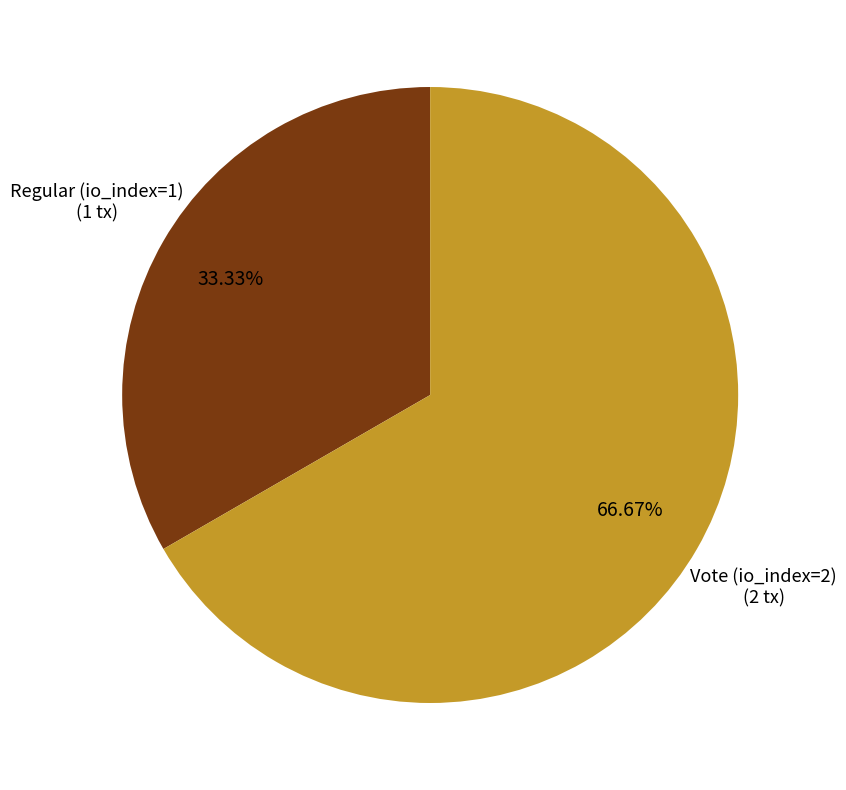

How many slices are in this pie chart?

2